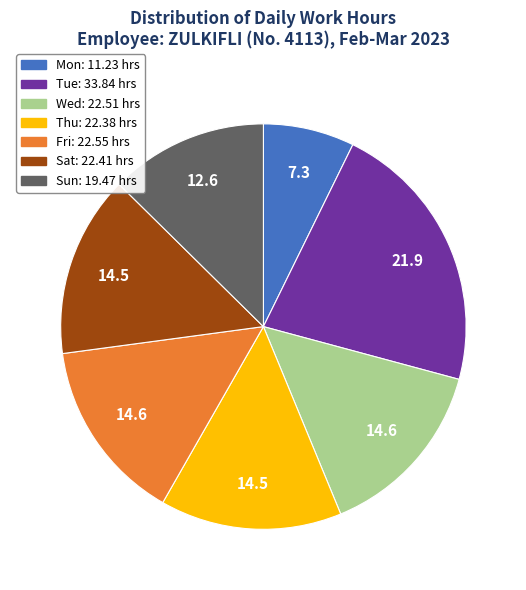

Does any single category account for the majority?

No